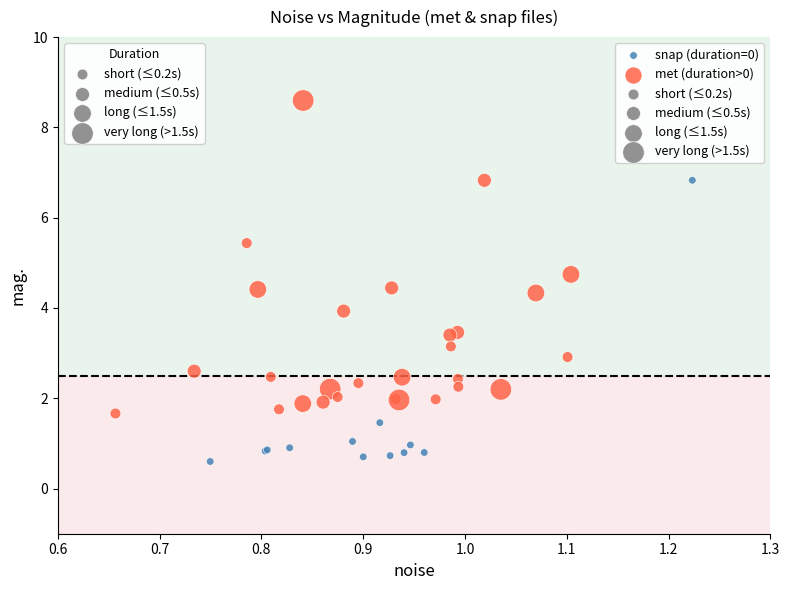

Which series has the widest spread of Y values?

met (duration>0)